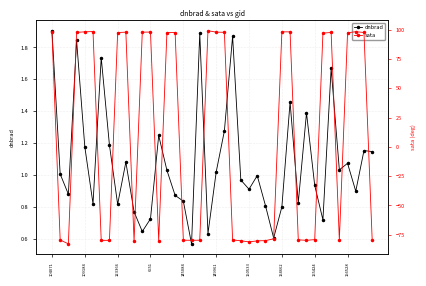

Between which two adjacent categories do dnbrad and sata first intersect?

104071 and 109184